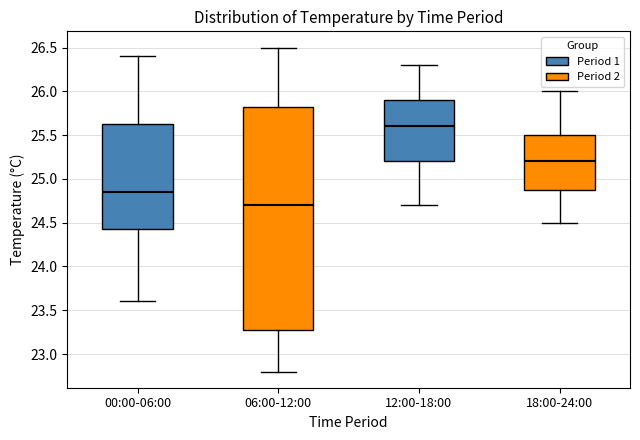

Where is the upper edge of the box for 06:00-12:00 on the y-axis? The values are not printed on the chart, so give them approximately, as read against the axis.

25.85